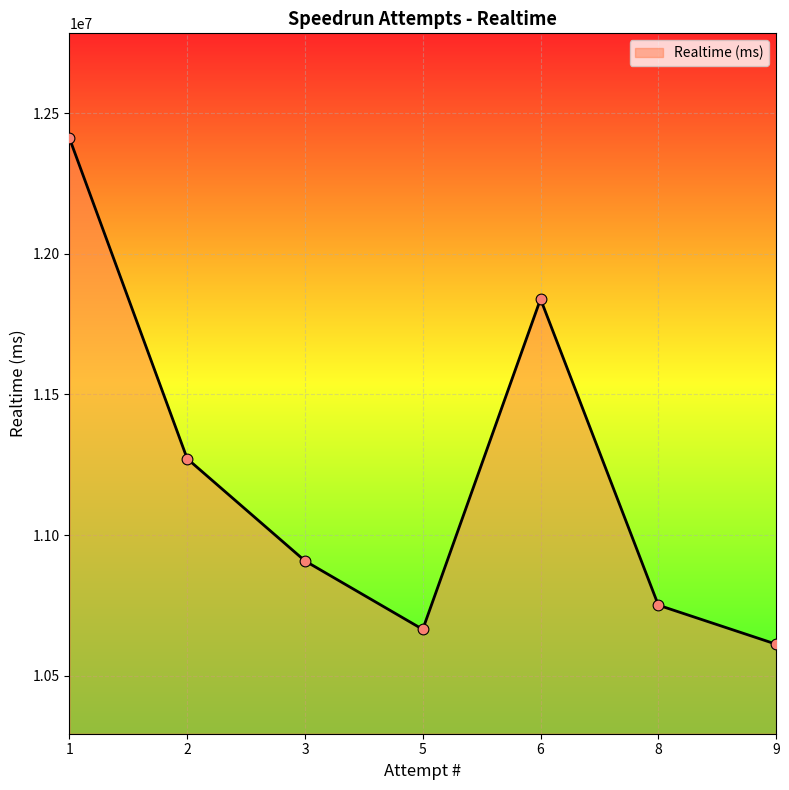

What is the change in value from 5 to 6?

+1174577